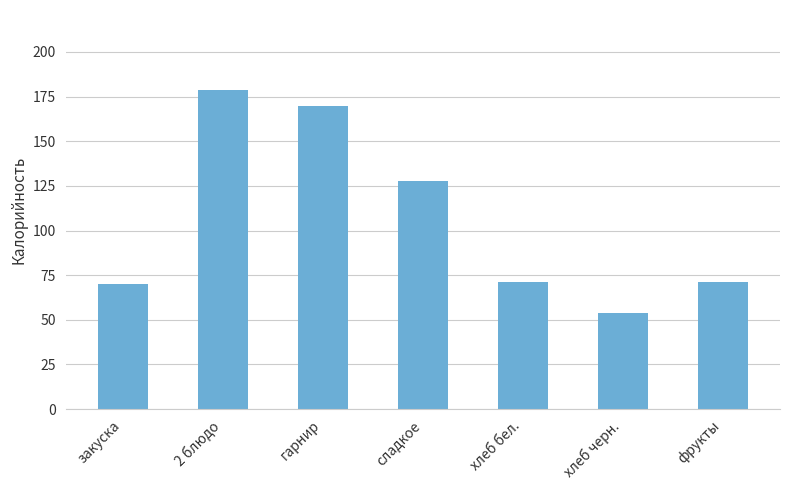

What is the minimum value shown in the chart?

54.0